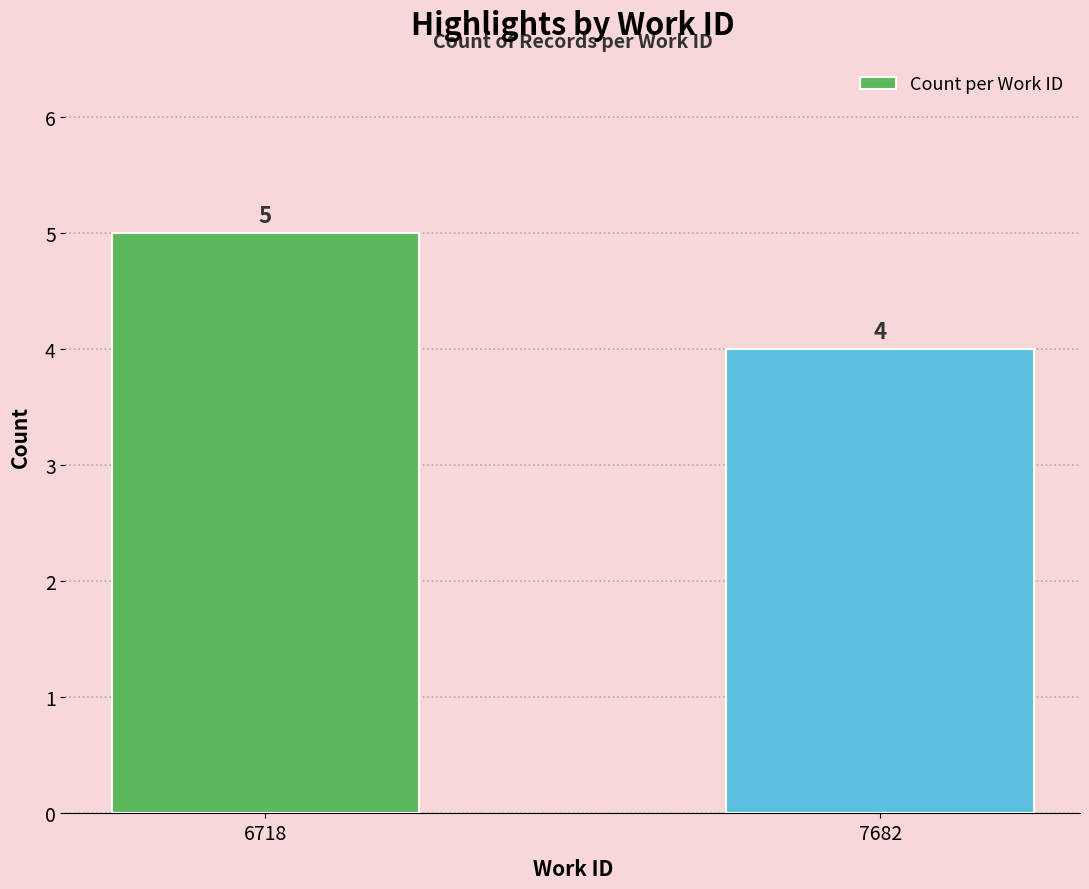

What is the sum of the values at 7682 and 6718?

9